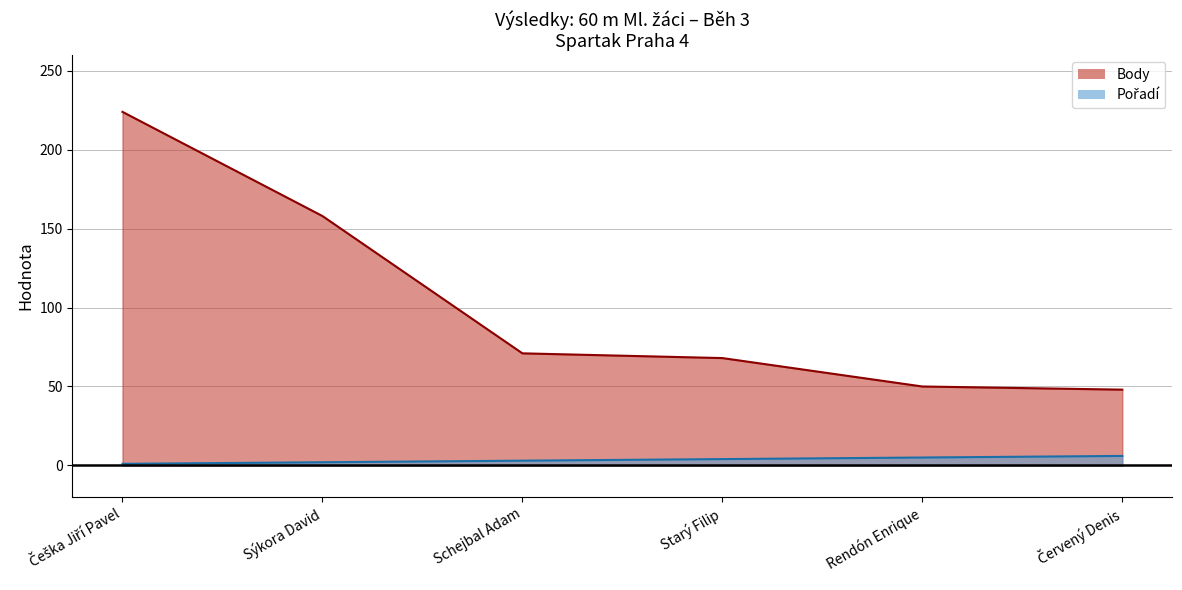

True or false: Pořadí and Body cross at least once.

False